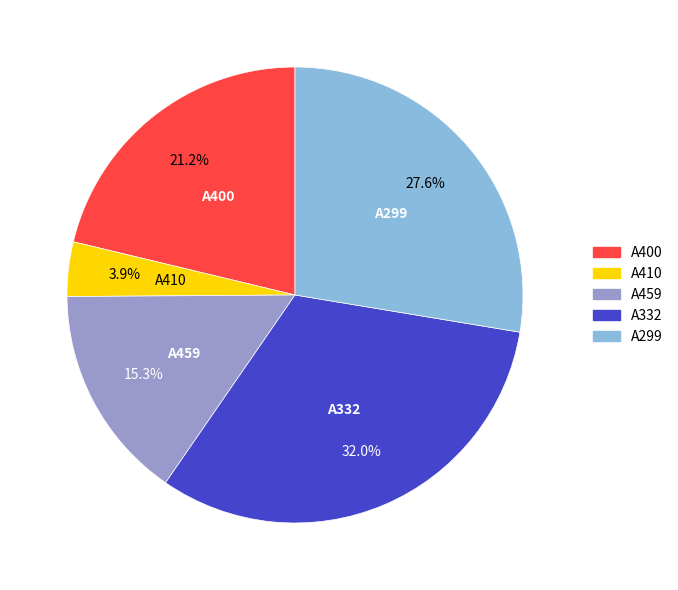

Which category has the biggest portion of the pie?

A332